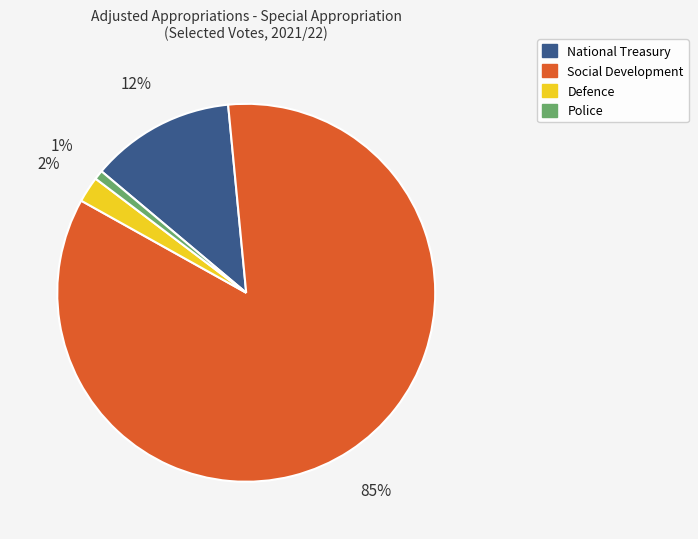

Rank the categories by value from highest to lowest.

Social Development, National Treasury, Defence, Police